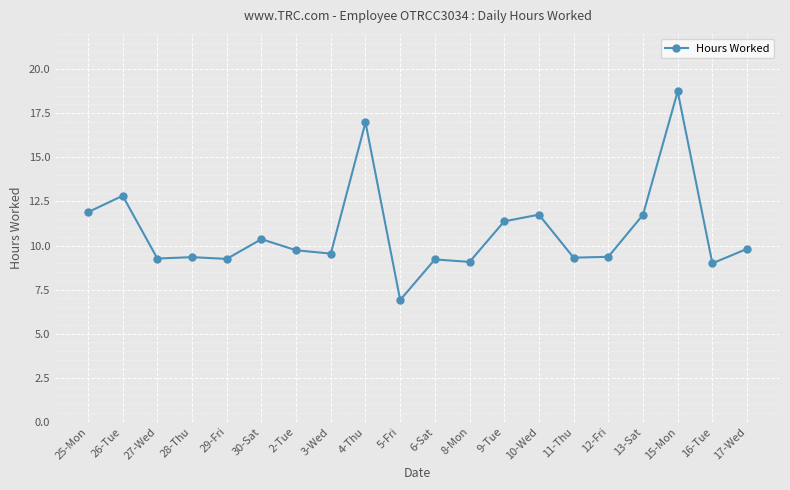

At which category does the data reach its first local peak?

26-Tue